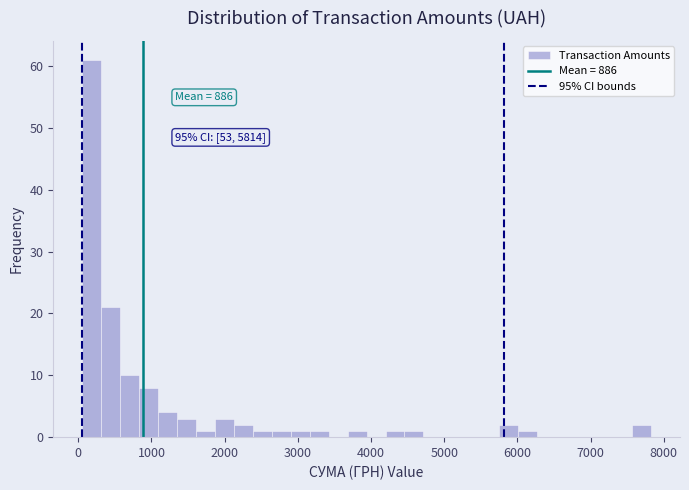

Around what value on the x-axis is the tallest bar? Give the approximate position of its centre, as read against the axis.

200